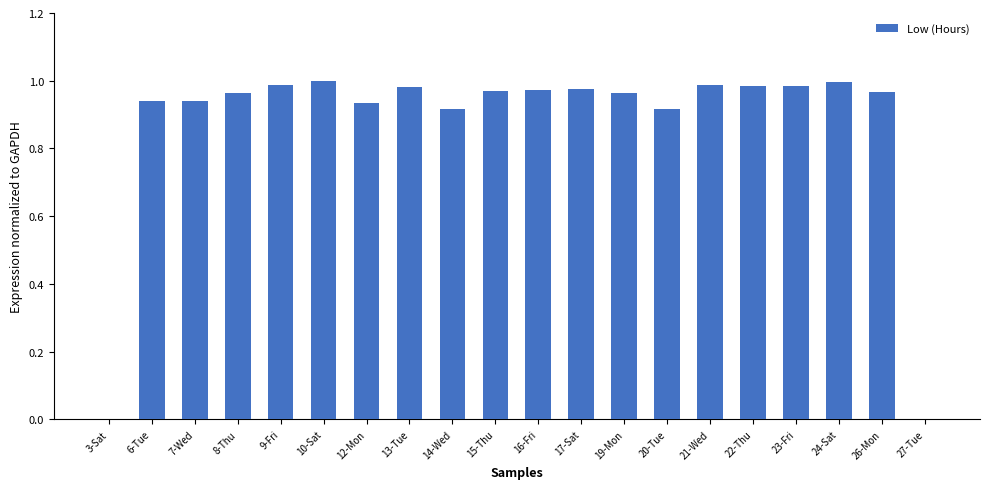

What is the sum of all values?

17.4